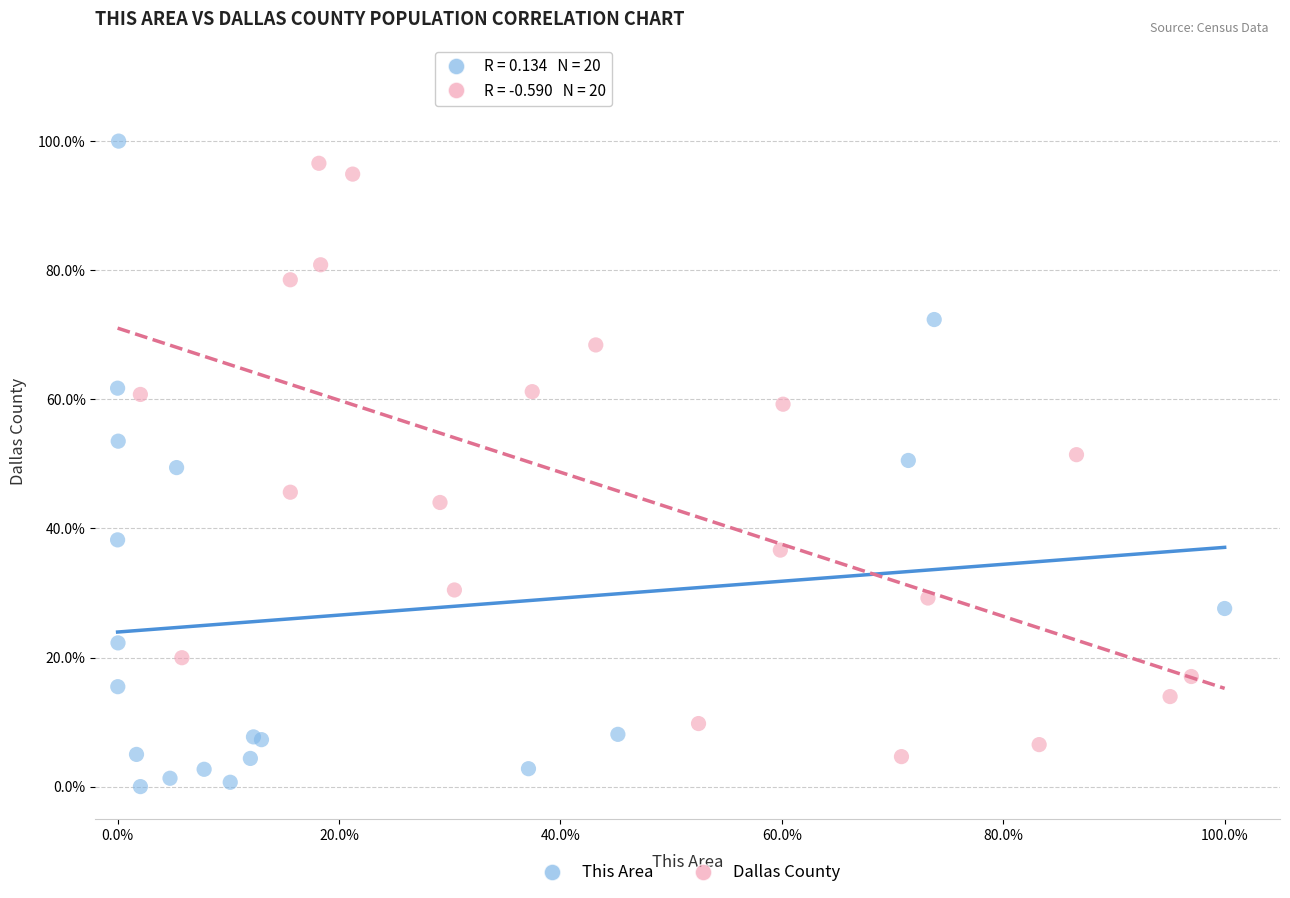

What are all the series names shown in the legend?

This Area, Dallas County